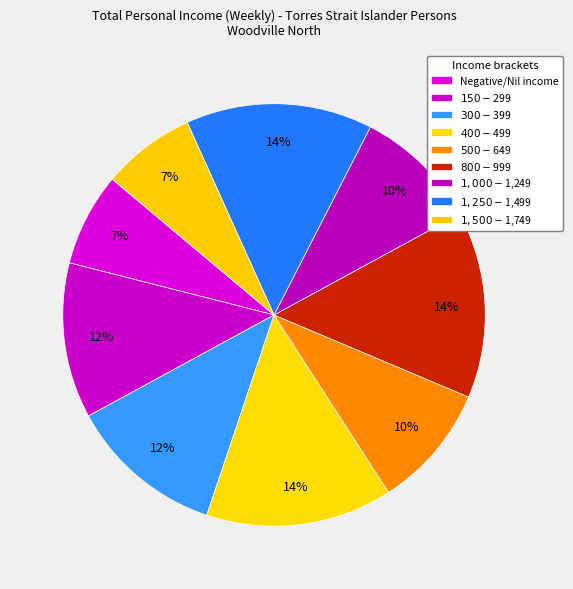

To the nearest percent, what portion does $500-$649 represent?

10%